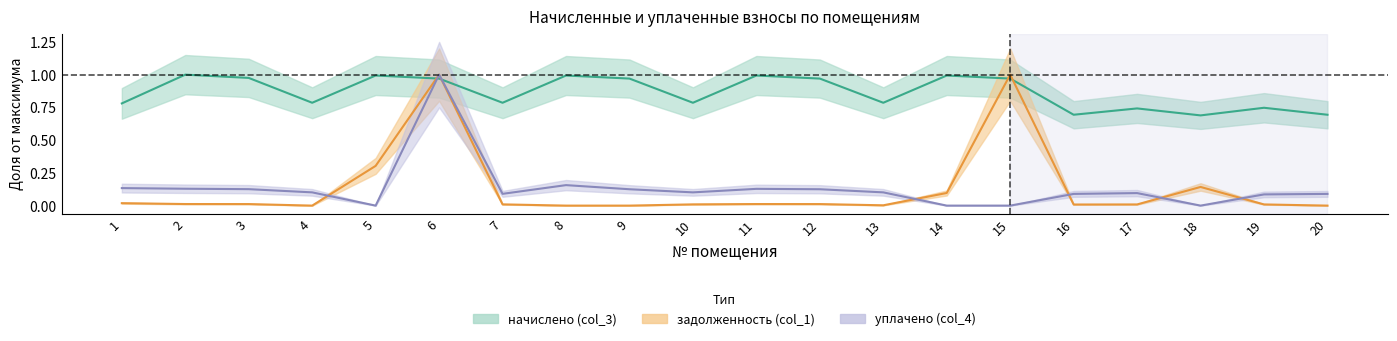

What is the spread (max minus min) of values at 2?

1.0